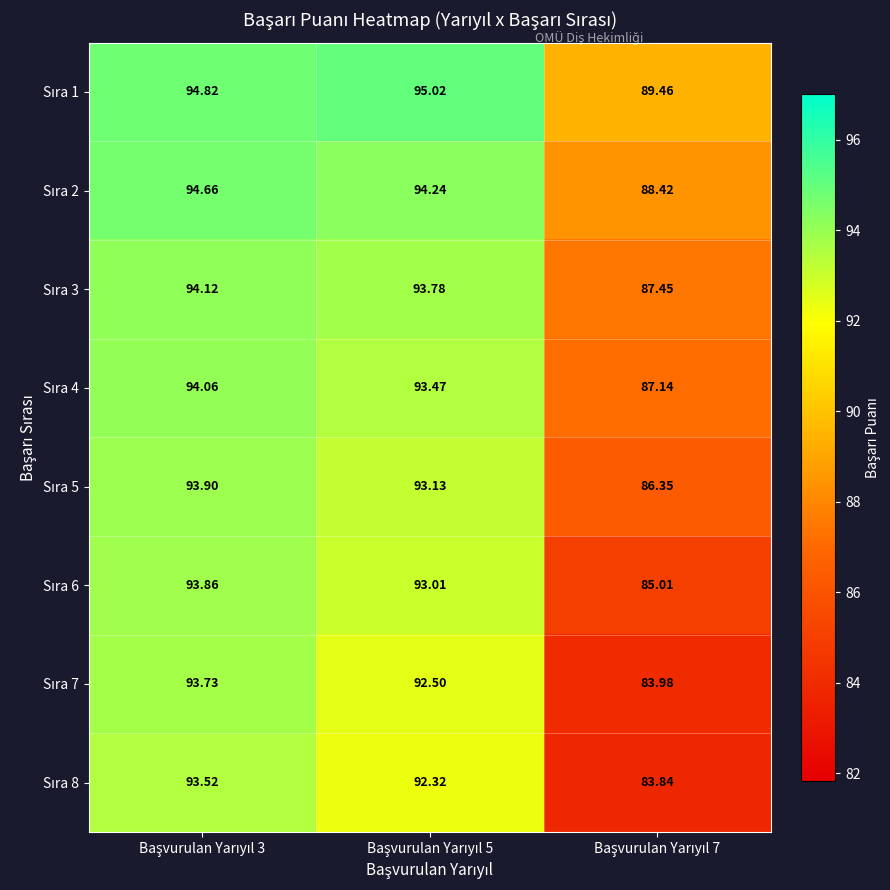

Count the number of categories in the chart.

3